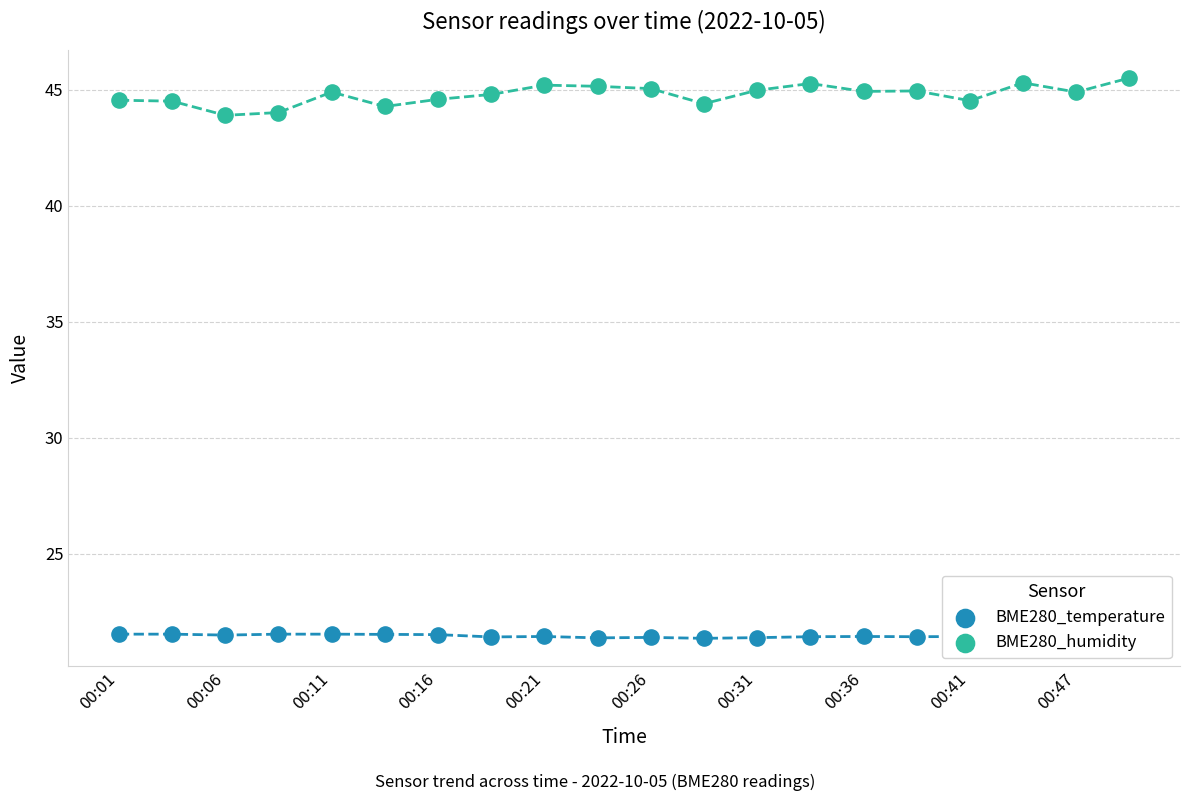

At which category is the sum across all series the highest?

19